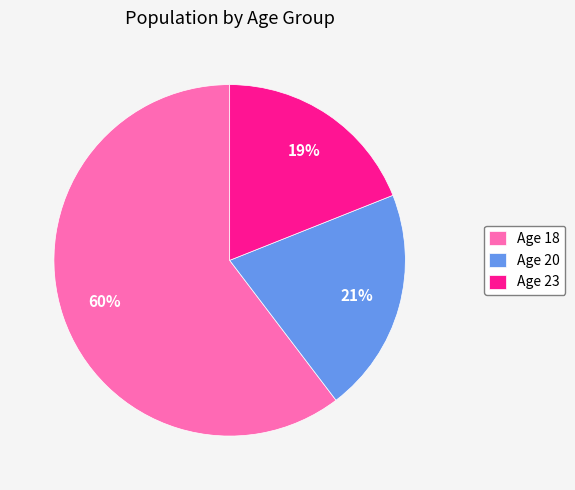

What is the smallest slice in the pie chart?

Age 23